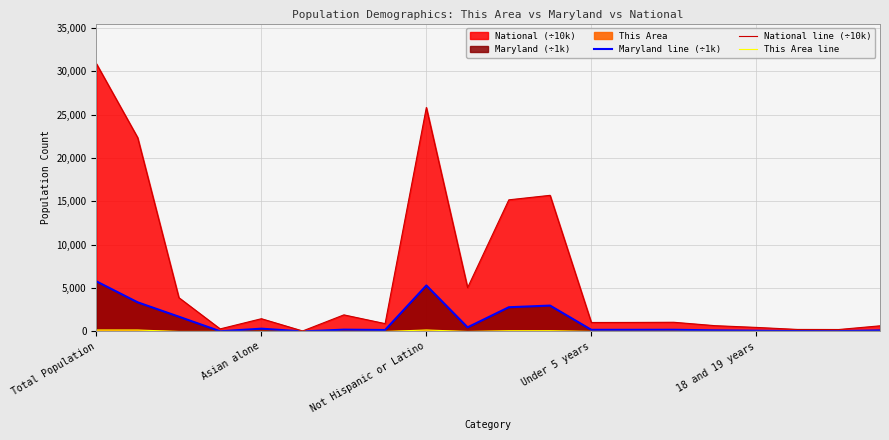

Which category has the highest value in the Maryland line (÷1k) series?

Total Population